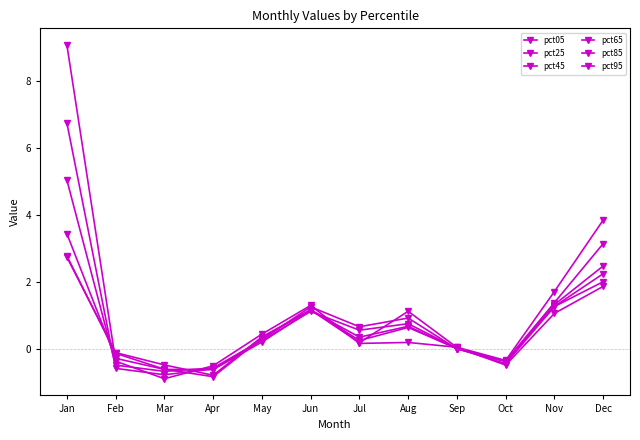

Count the number of data series in this chart.

6